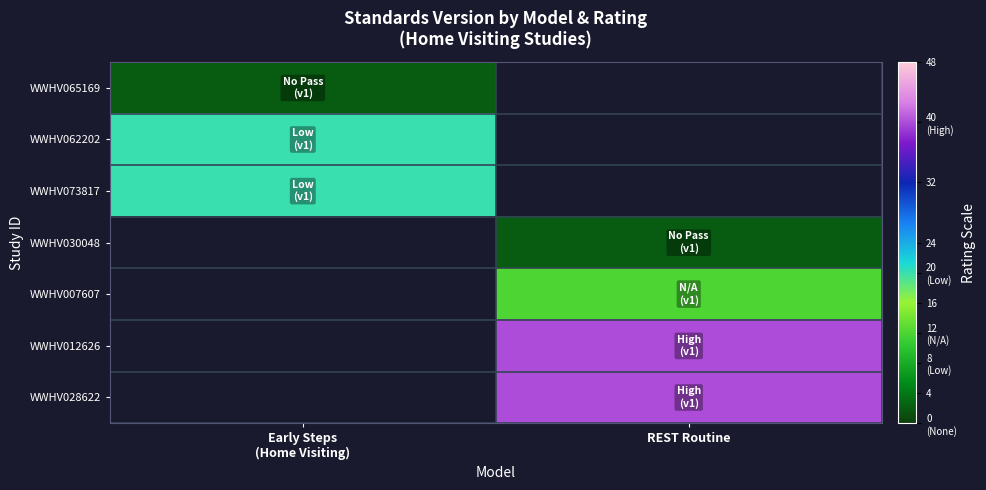

Rank the categories by WWHV073817 value from lowest to highest.

Early Steps (Home Visiting), REST Routine